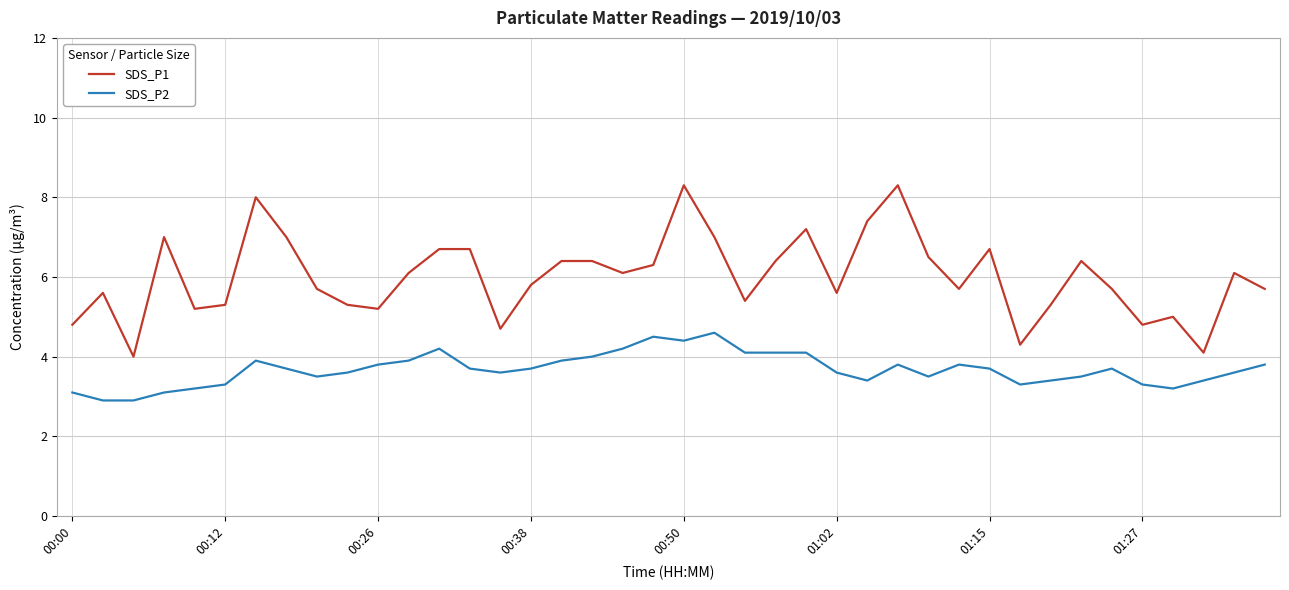

What are all the series names shown in the legend?

SDS_P1, SDS_P2